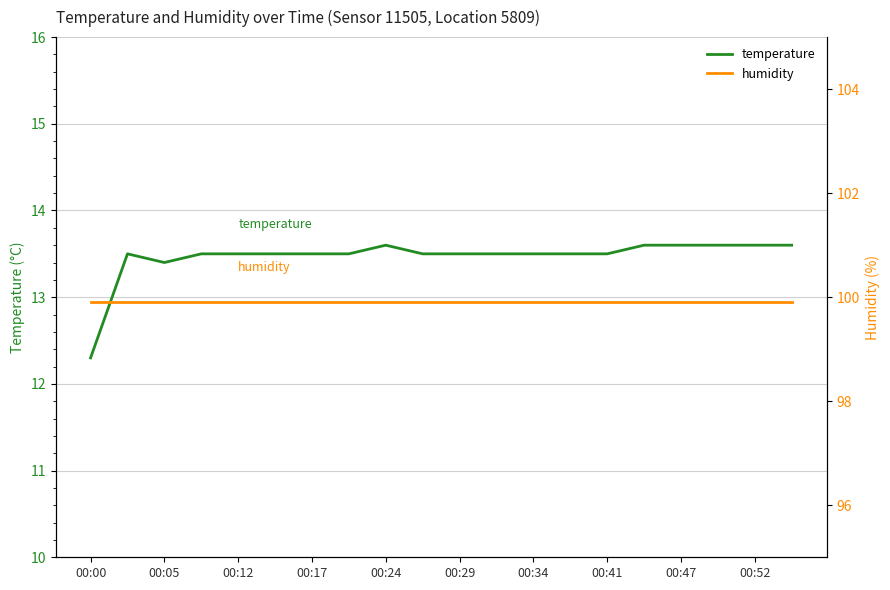

How many values in the temperature series are below 13?

1